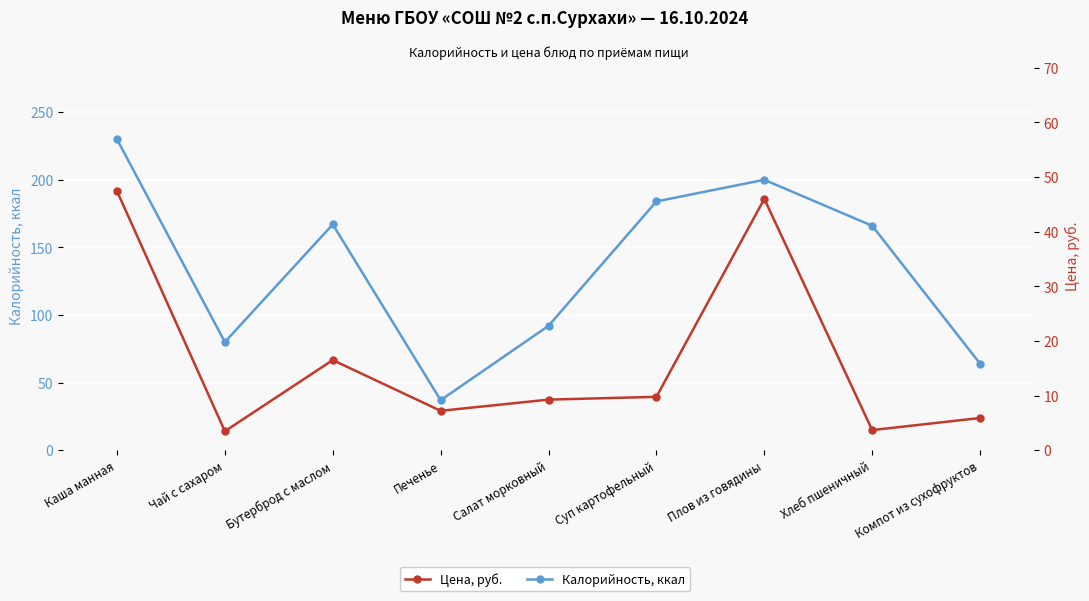

Does the chart display data point markers on the line(s)?

Yes